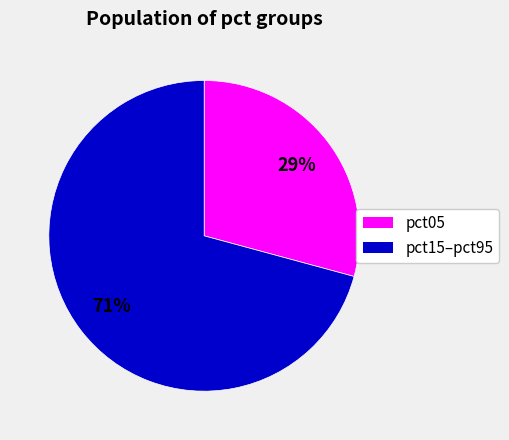

To the nearest percent, what is the difference between the largest and smallest slice percentages?

42%